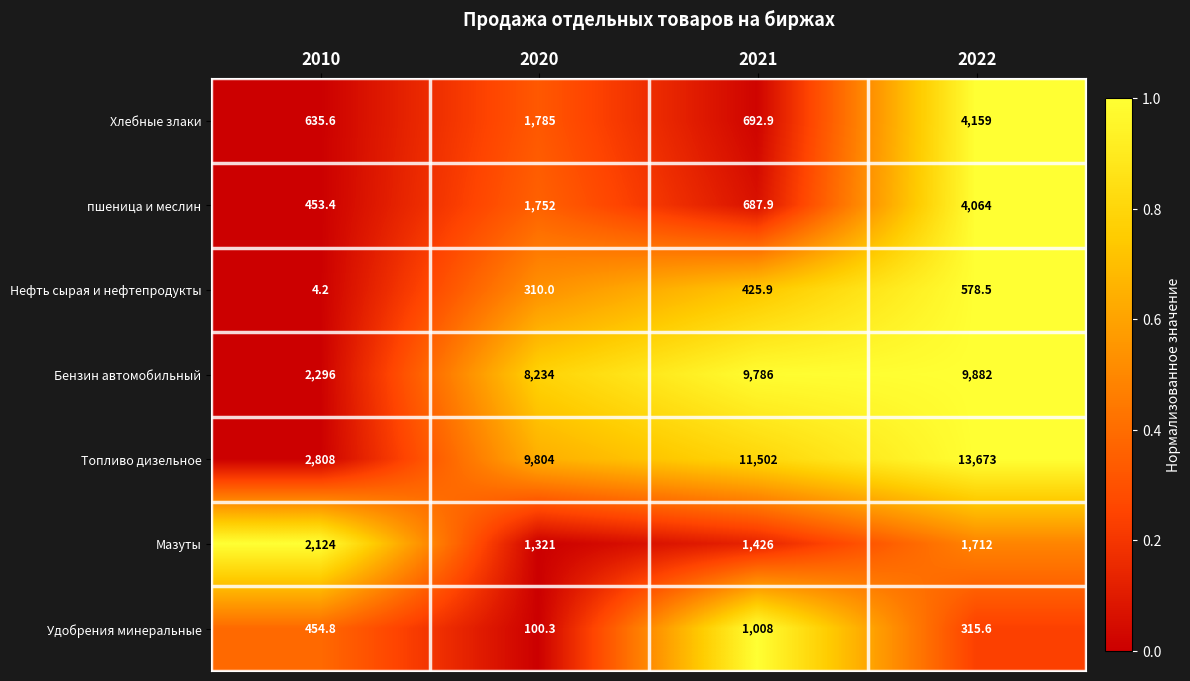

How many distinct data groups are displayed?

7